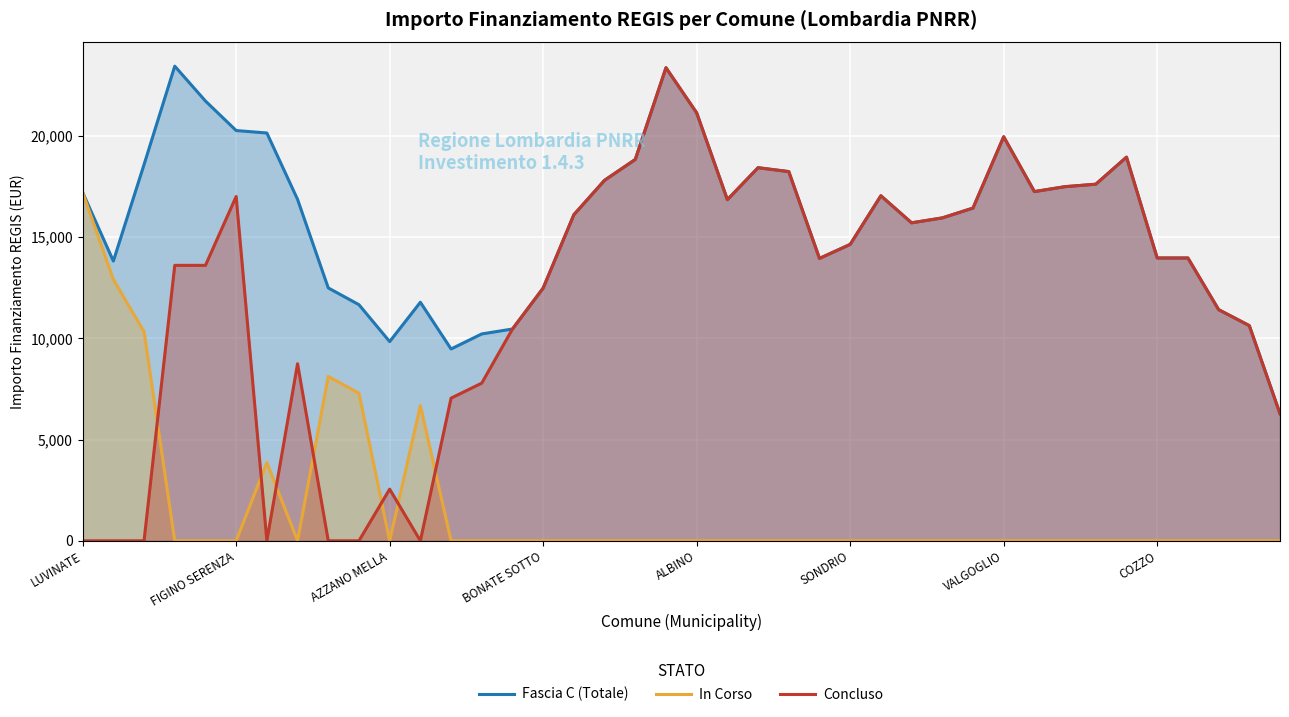

The In Corso series shows 6677.0 at 11. True or false?

True